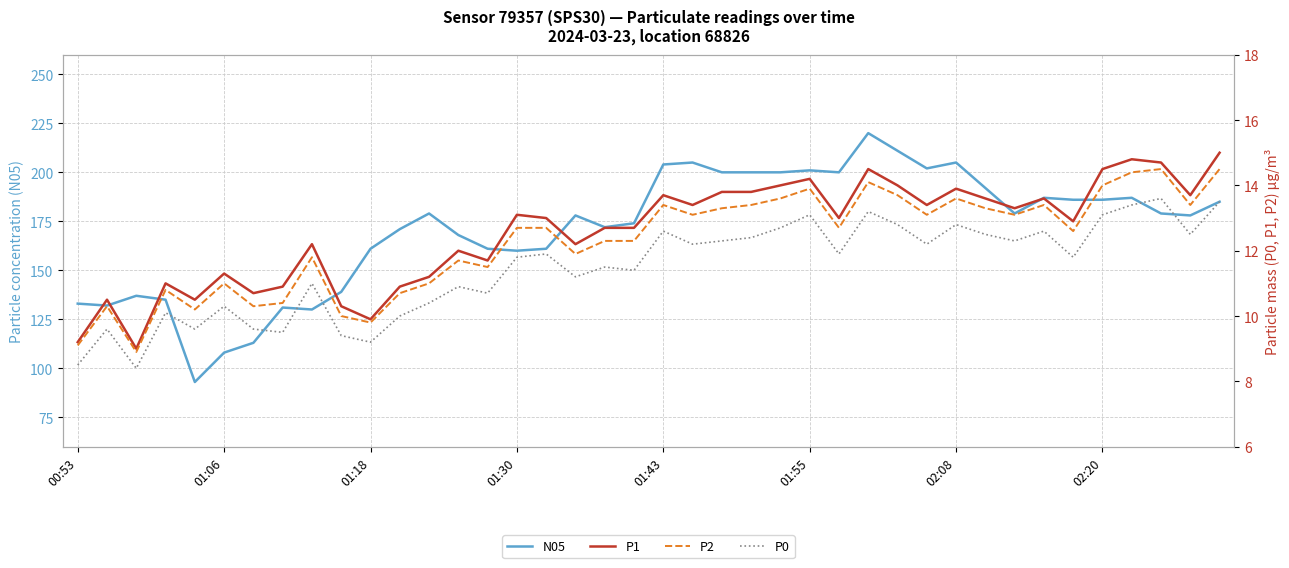

Is the value of P0 at 33 greater than the value of P1 at 12?

Yes